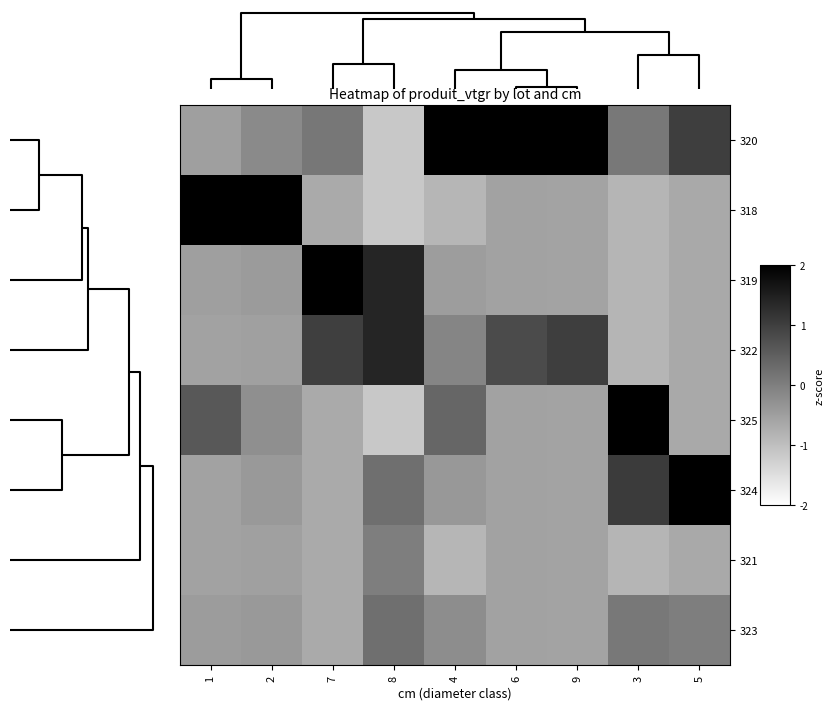

Reading right to left, extract all data points from this chart.

320: 5=1.0	3=0.1	9=2.3	6=2.4	4=2.4	8=-1.1	7=0.1	2=-0.2	1=-0.5
318: 5=-0.6	3=-0.8	9=-0.5	6=-0.5	4=-0.9	8=-1.1	7=-0.7	2=2.6	1=2.5
319: 5=-0.6	3=-0.8	9=-0.5	6=-0.5	4=-0.5	8=1.4	7=2.2	2=-0.4	1=-0.5
322: 5=-0.6	3=-0.8	9=1.0	6=0.8	4=-0.1	8=1.4	7=1.0	2=-0.5	1=-0.5
325: 5=-0.6	3=2.0	9=-0.5	6=-0.5	4=0.4	8=-1.1	7=-0.7	2=-0.2	1=0.6
324: 5=2.2	3=1.1	9=-0.5	6=-0.5	4=-0.4	8=0.3	7=-0.7	2=-0.4	1=-0.5
321: 5=-0.6	3=-0.8	9=-0.5	6=-0.5	4=-0.9	8=0.0	7=-0.7	2=-0.5	1=-0.5
323: 5=0.0	3=0.1	9=-0.5	6=-0.5	4=-0.2	8=0.3	7=-0.7	2=-0.4	1=-0.4